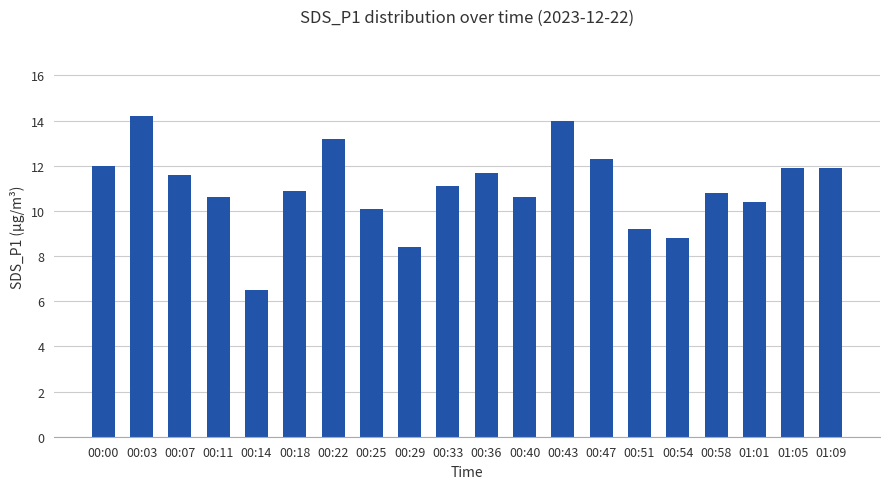

What is the value of the 3rd bar from the left?

11.6